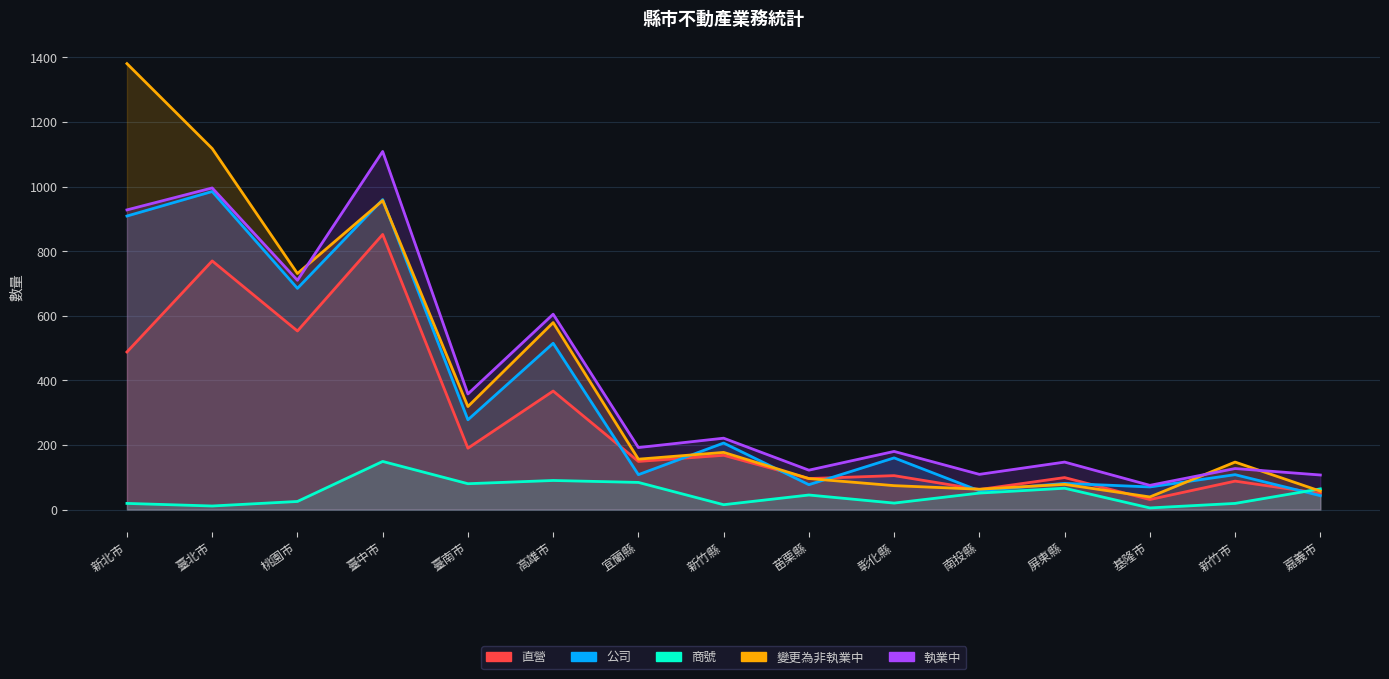

The 直營 series shows 125 at 新竹市. True or false?

False